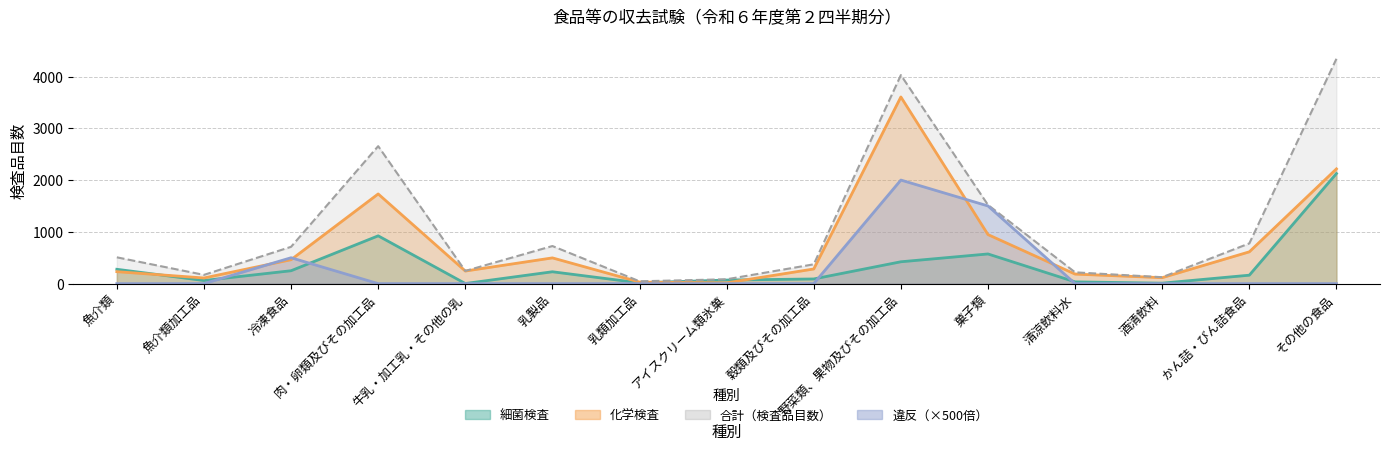

What is the value of the 細菌検査 point at the 3rd from the left?

249